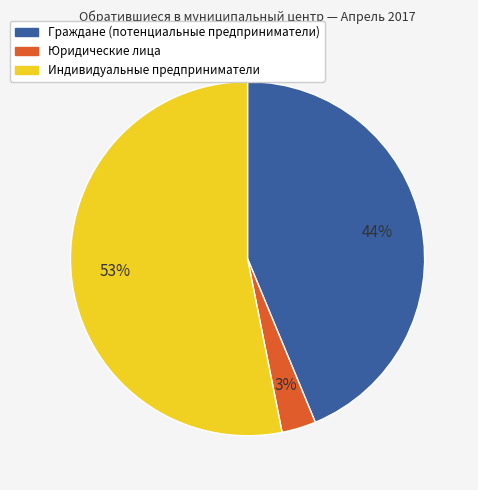

To the nearest percent, what is the average slice percentage?

33%